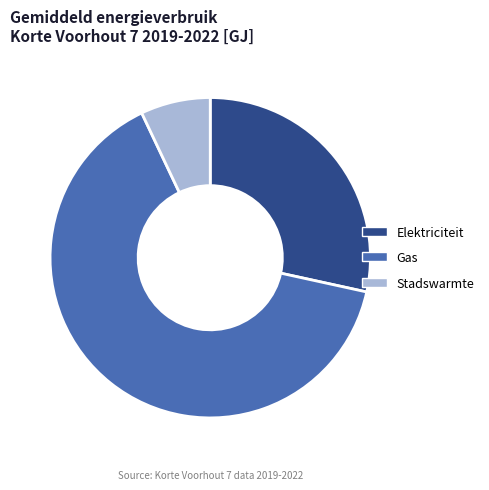

How many slices are in this pie chart?

3